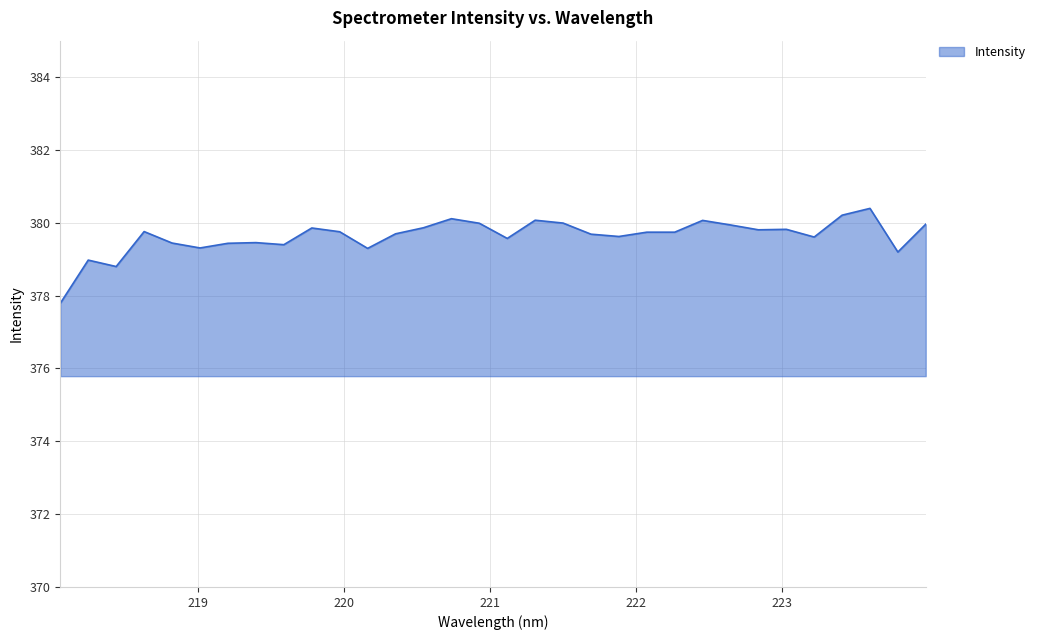

How many lines are shown in the chart?

1